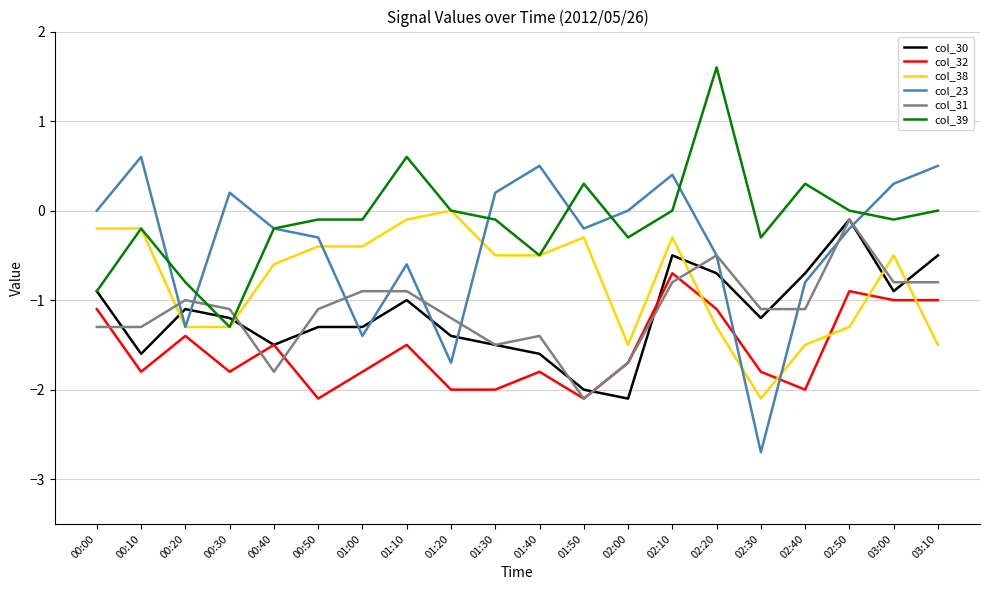

The value of col_23 at 00:20 is -0.5. True or false?

False